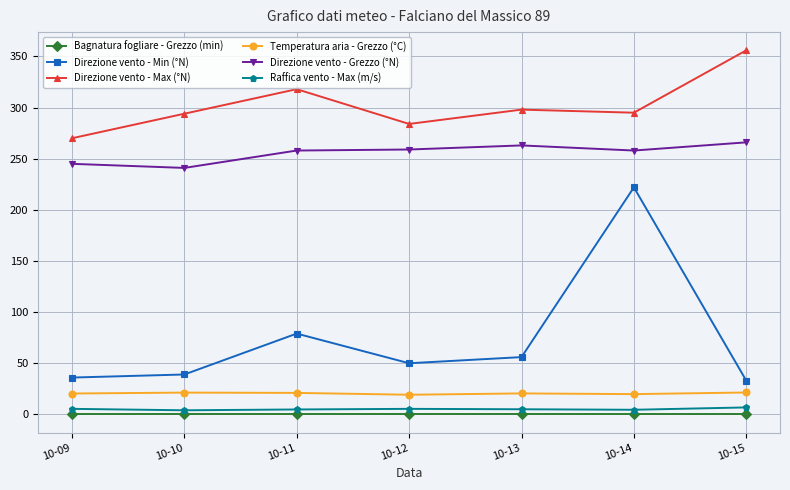

Is it true that Direzione vento - Min (°N) equals 347.0 at 10-14?

False